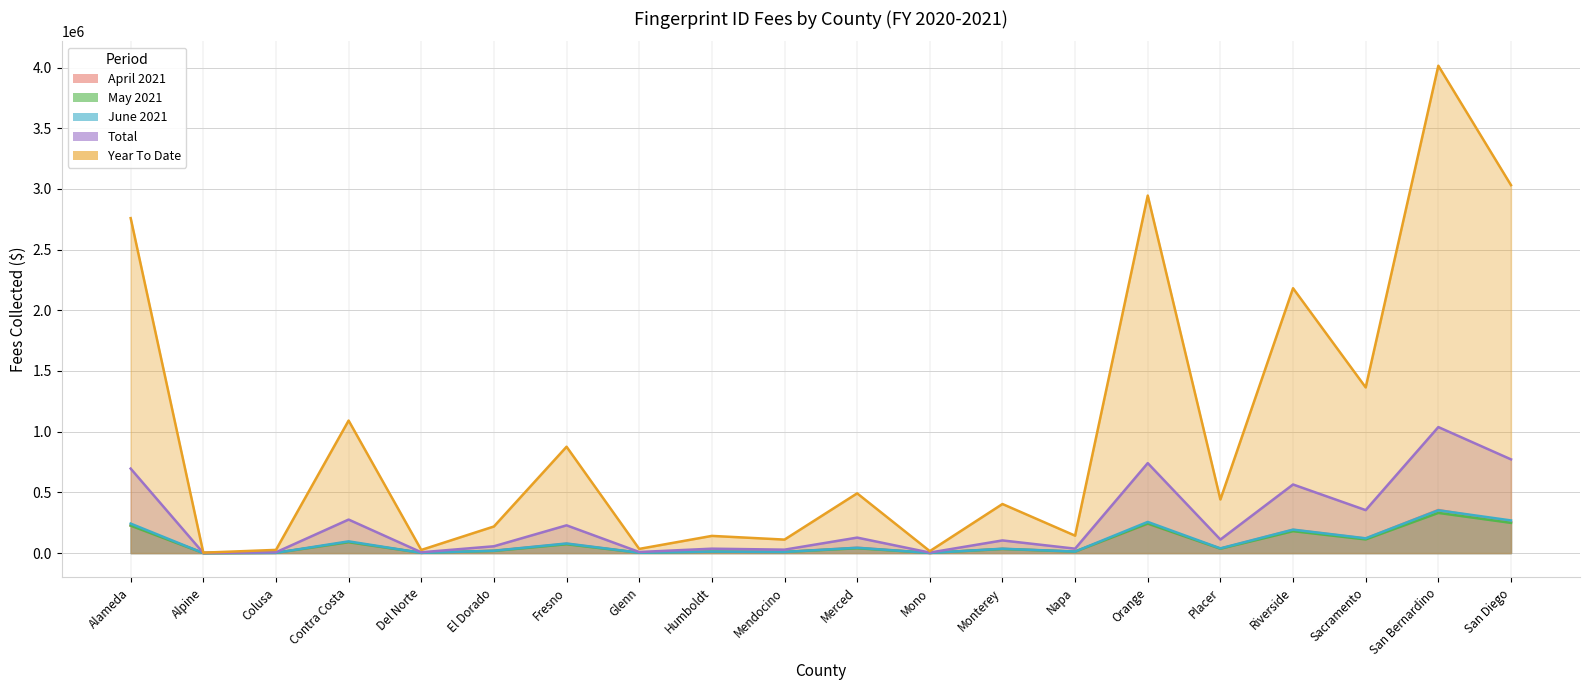

At how many categories does at least one series exceed 1384647?

5